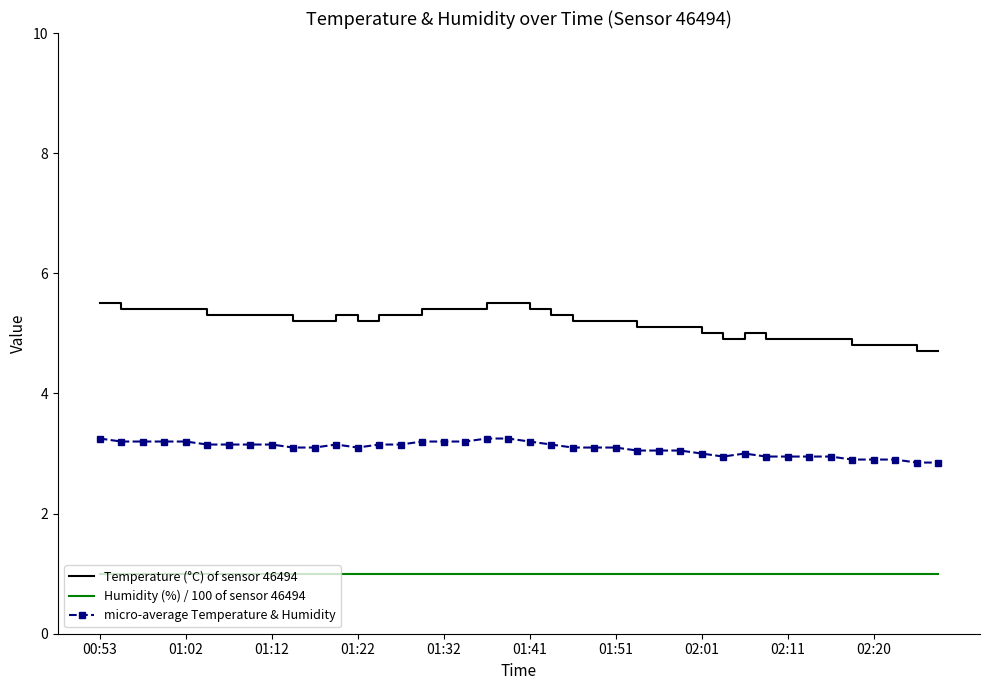

Which series has the largest range (max minus min)?

Temperature (°C) of sensor 46494